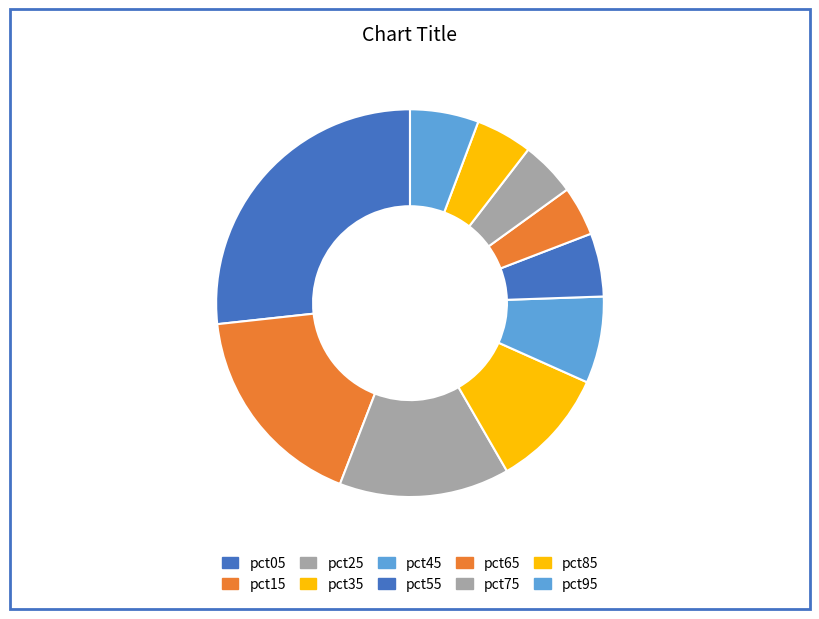

The pct65 slice represents 10% of the pie. True or false?

False